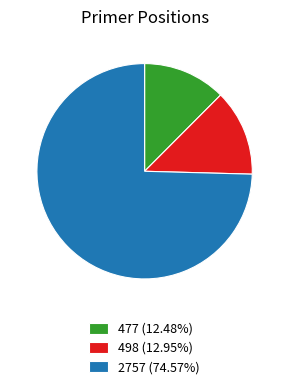

Combined, do 2757 and 498 account for over 50%?

Yes